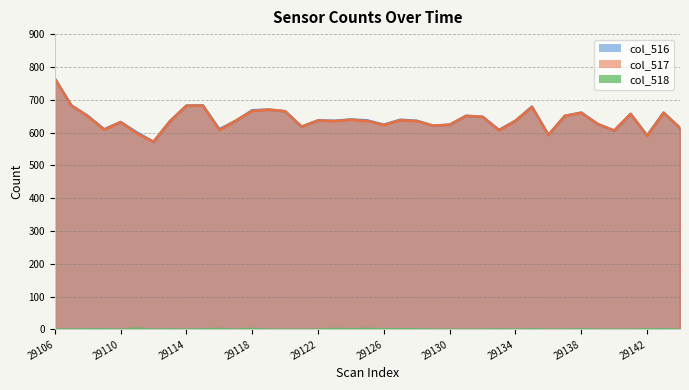

Is it true that col_516 equals 869 at 29117?

False